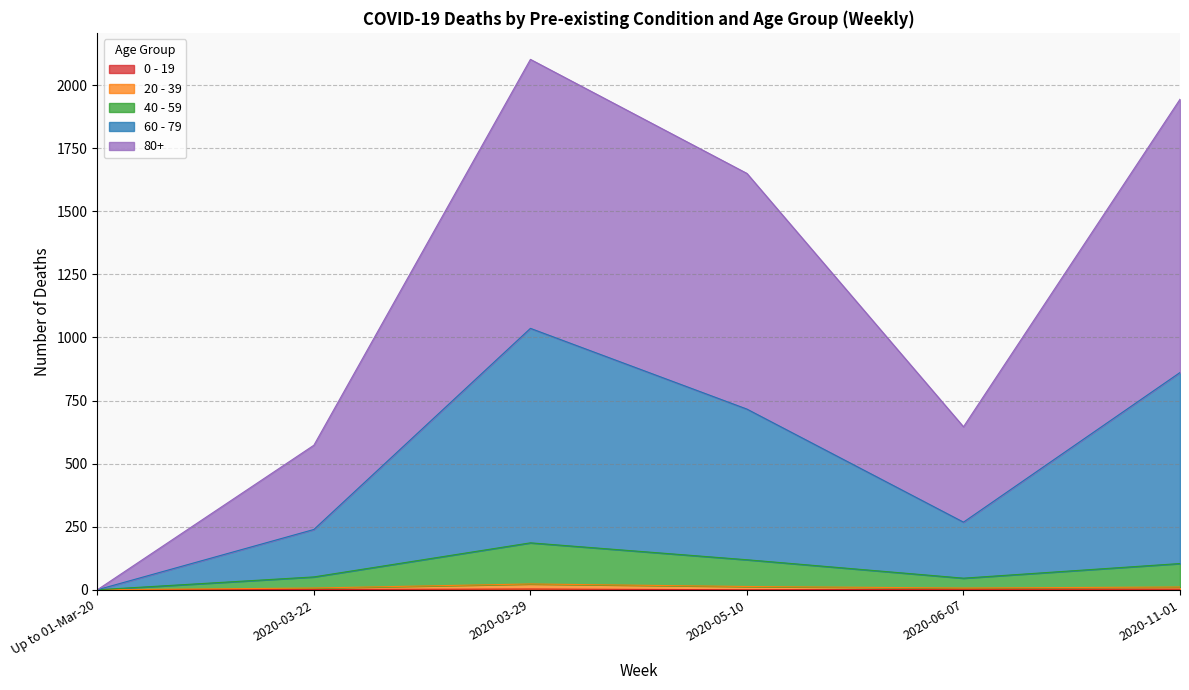

What value does the 20 - 39 series have at 2020-03-22, to the nearest 10?

10